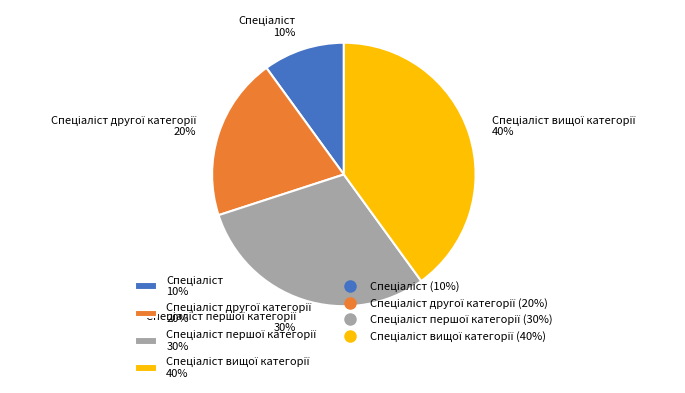

How many slices are in this pie chart?

4